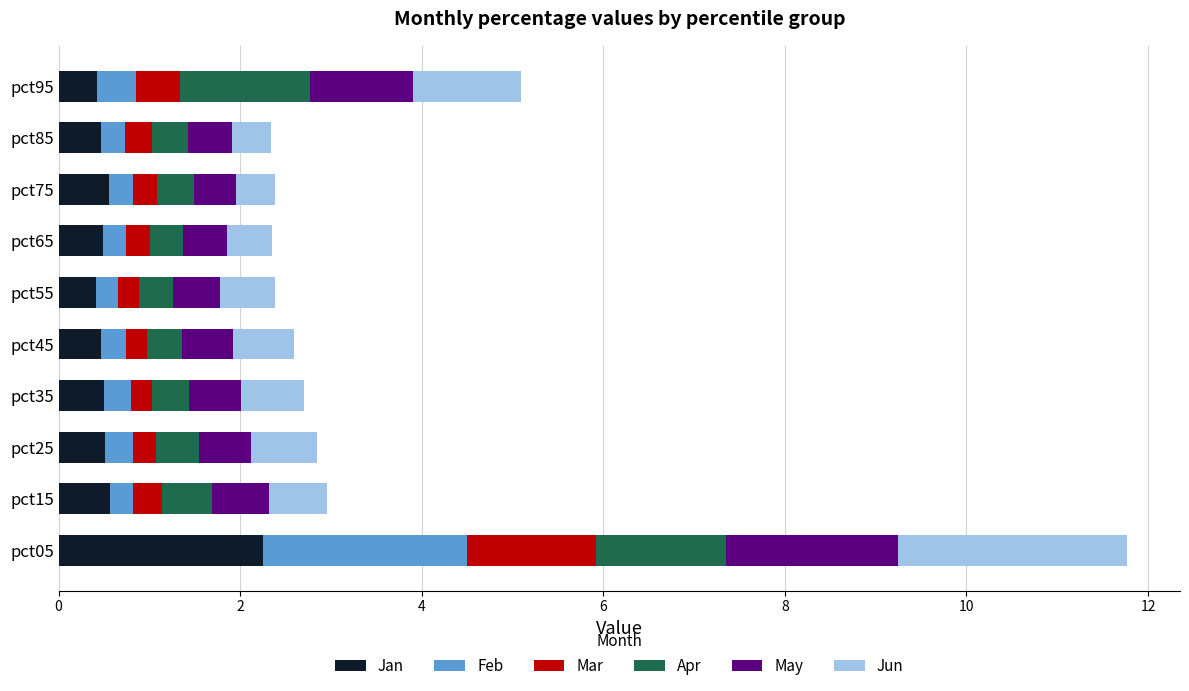

Which category has the highest value in the Jan series?

pct05